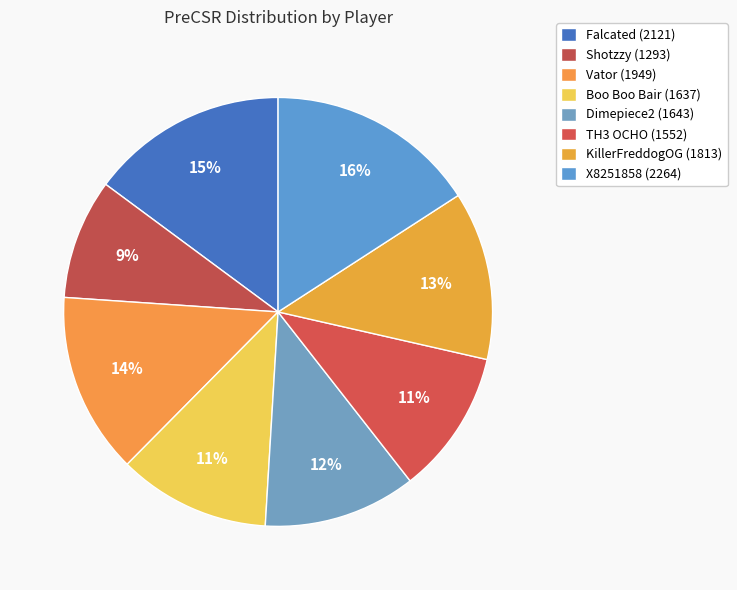

How many segments does this pie chart have?

8